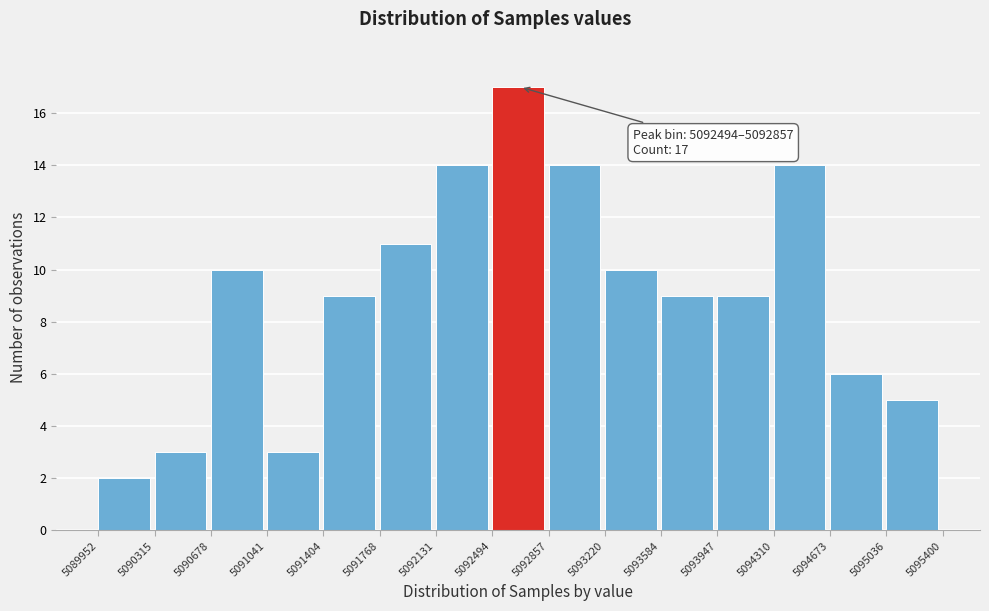

Over which range of the x-axis is the bar tallest?

5092494 to 5092857